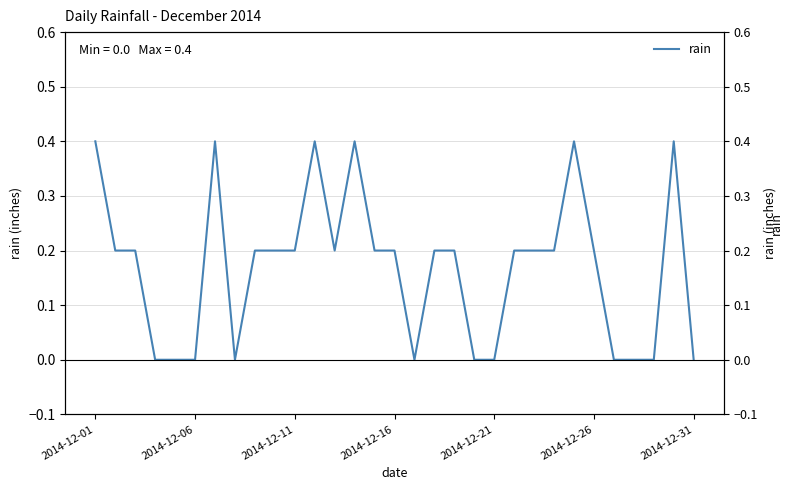

What is the approximate value at 2014-12-01?

0.4